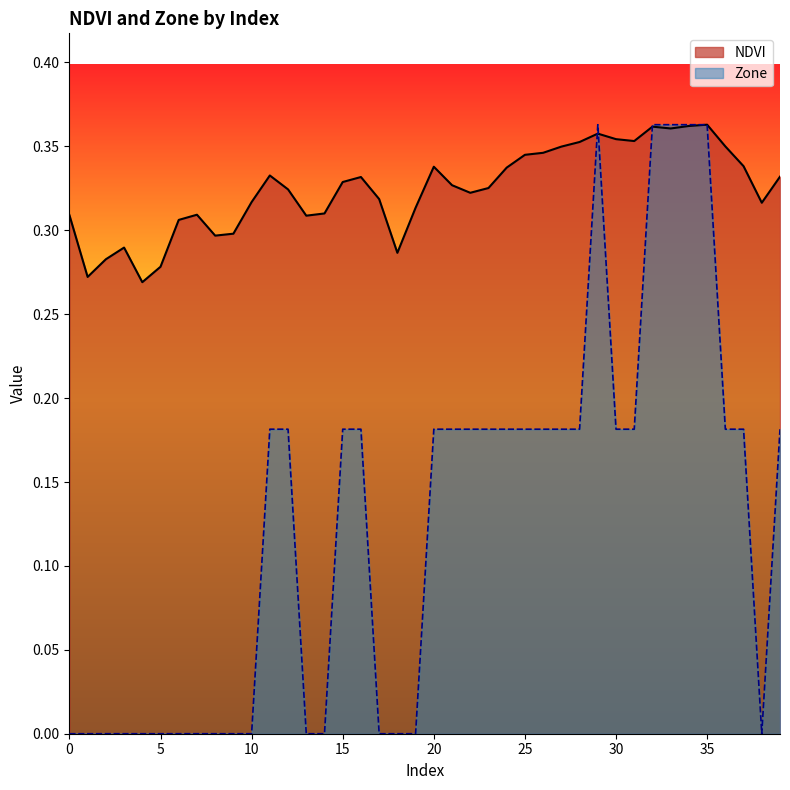

What is the average value of the Zone series?

0.1